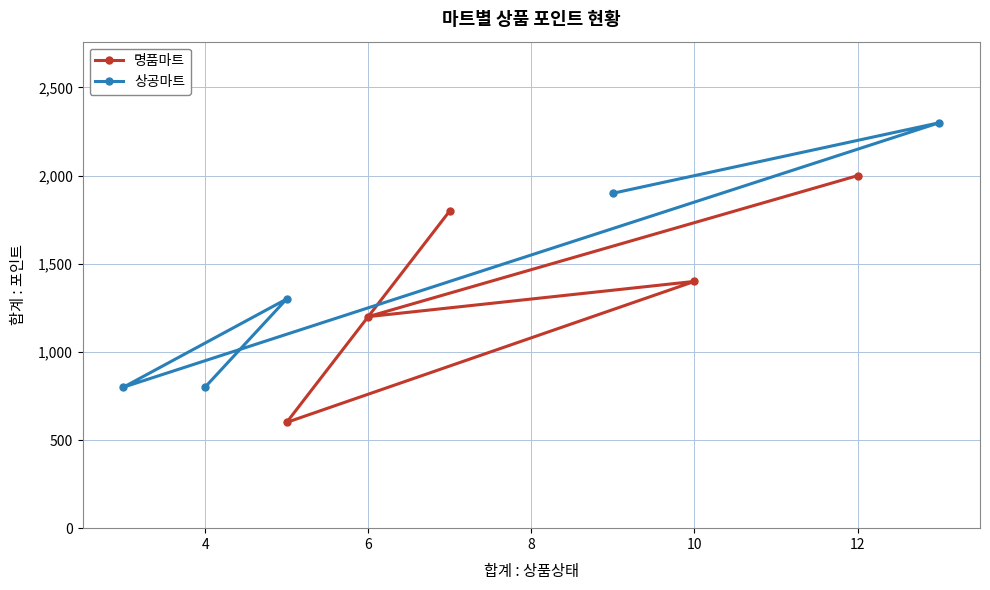

At how many categories does at least one series exceed 1027?

5